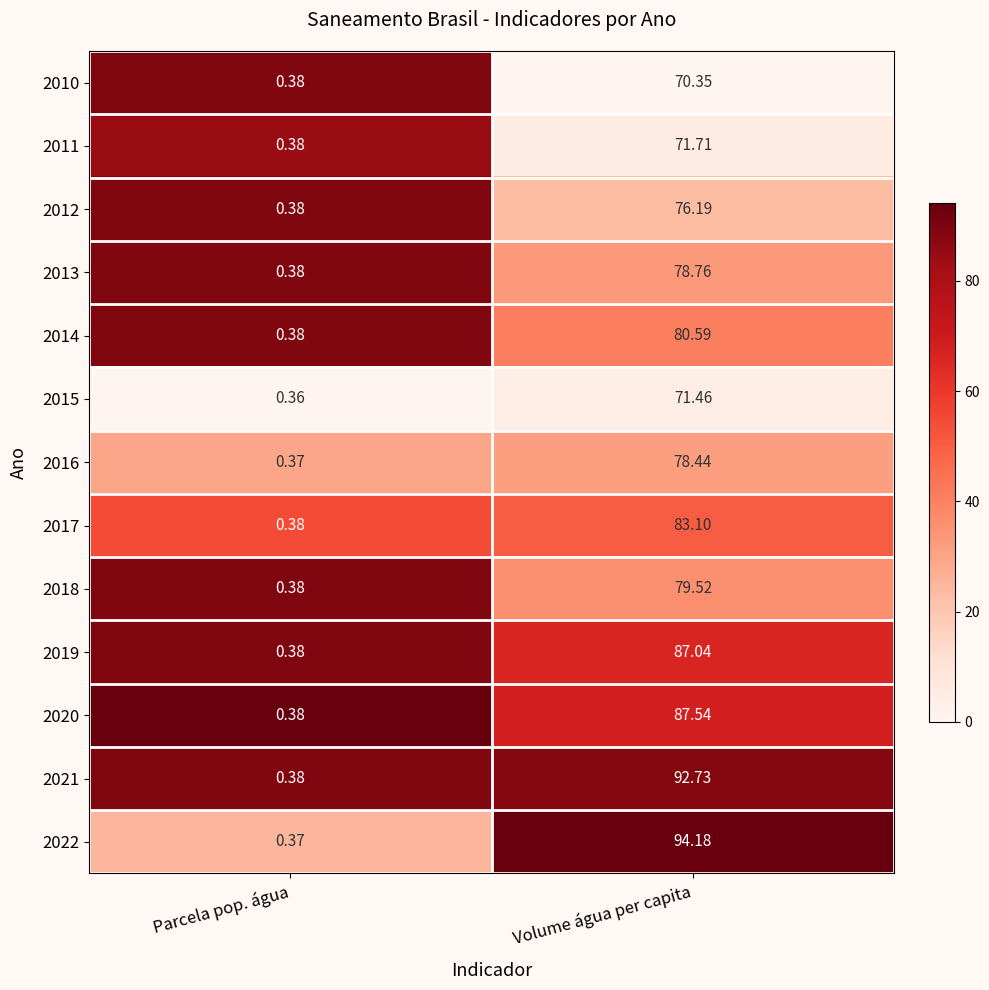

At which label is 2018 closest to 39?

Parcela pop. água